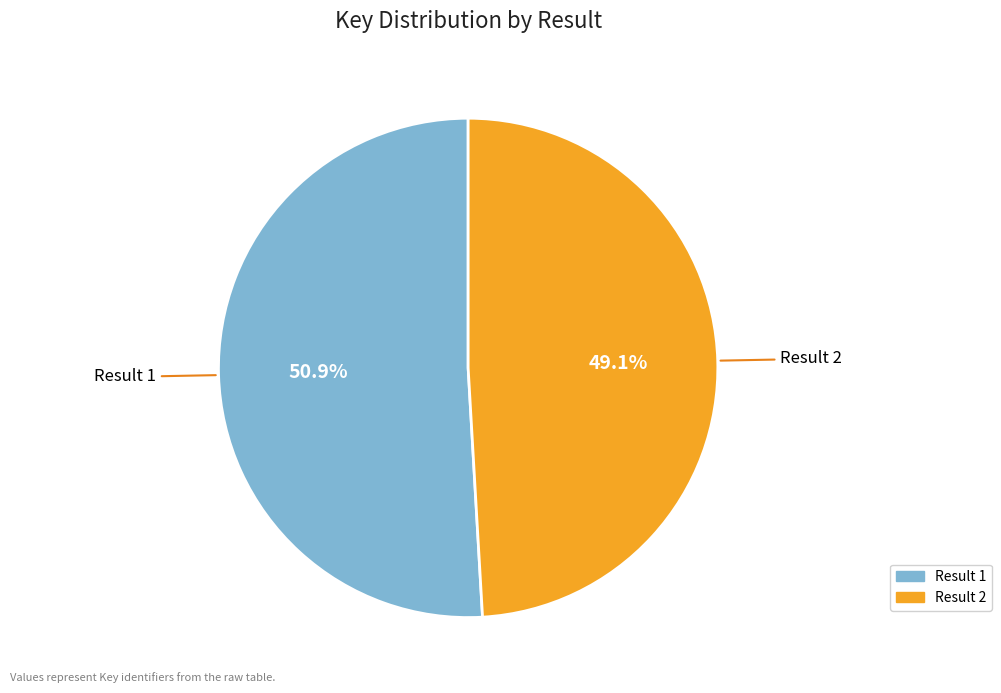

Is there any slice that represents more than half of the pie?

Yes